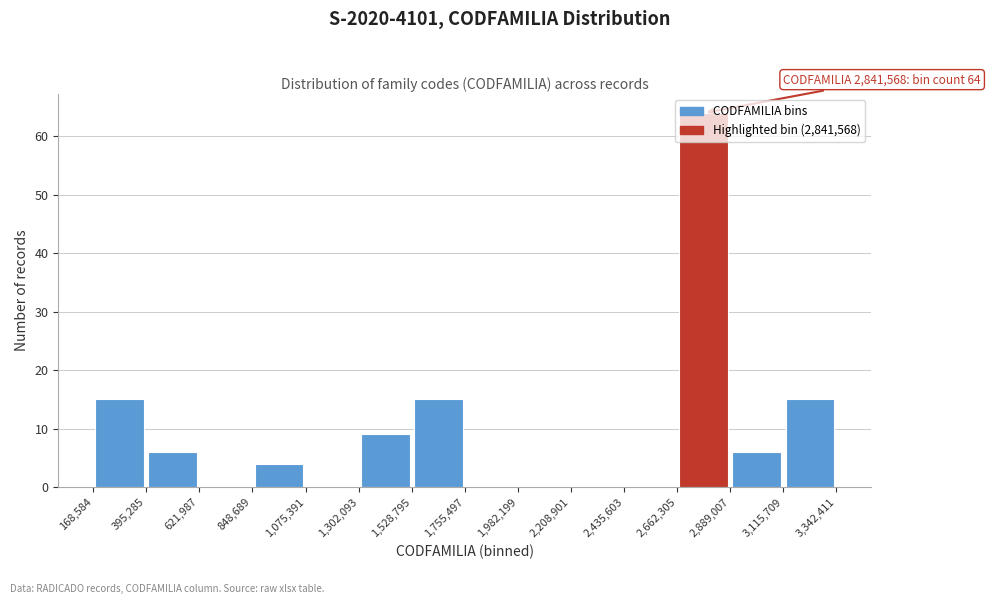

Which range on the x-axis has the tallest bar?

2,662,305 to 2,889,007